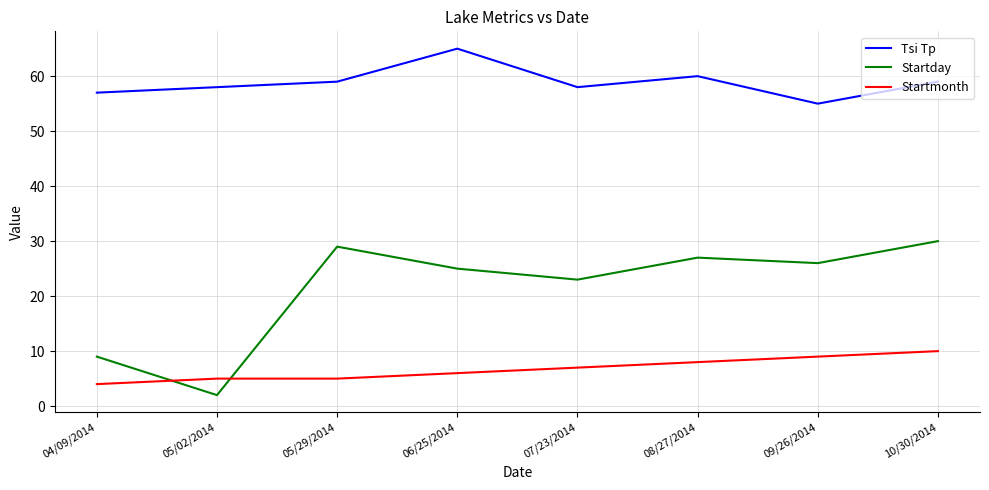

Reading left to right, what are all the values shown in this chart?

Tsi Tp: 57	58	59	65	58	60	55	59
Startday: 9	2	29	25	23	27	26	30
Startmonth: 4	5	5	6	7	8	9	10